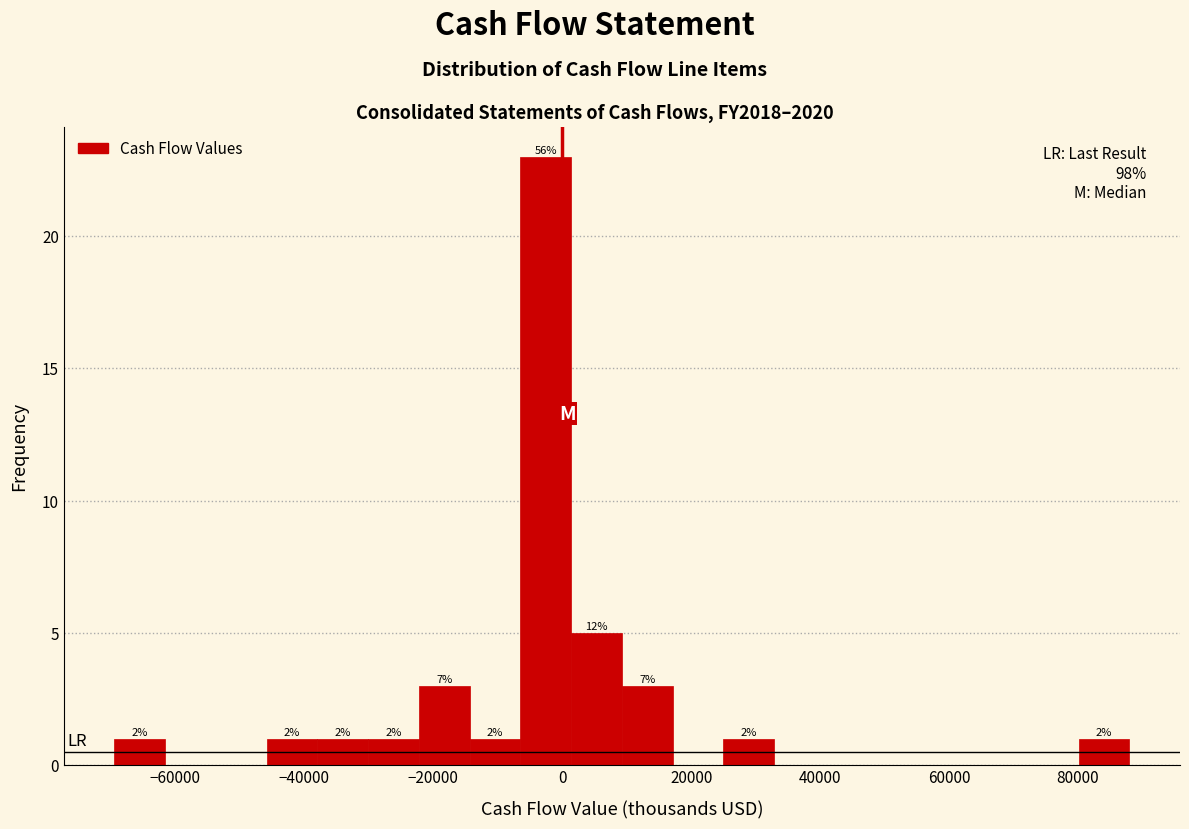

Read against the x-axis, roughly where is the centre of the tallest bar?

-2000